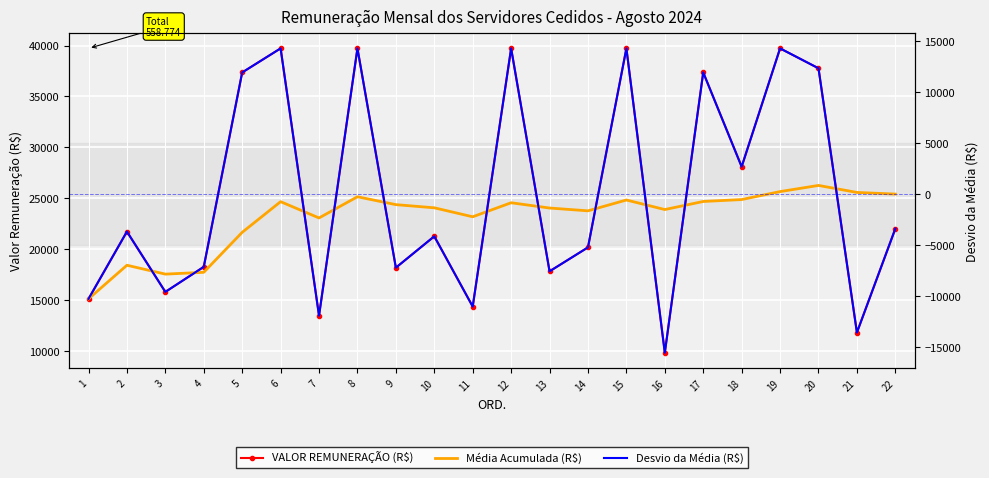

Which series changed the most between 2 and 12?

VALOR REMUNERAÇÃO (R$)